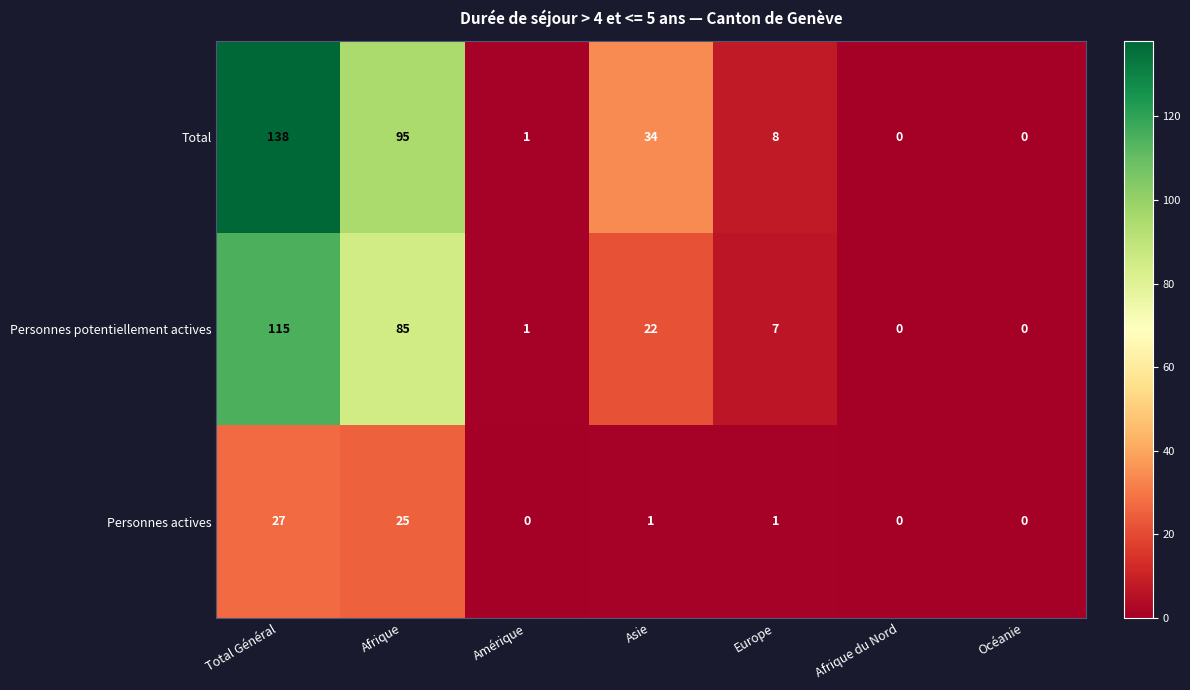

Reading right to left, list all the values displayed in this chart.

Total: Océanie=0	Afrique du Nord=0	Europe=8	Asie=34	Amérique=1	Afrique=95	Total Général=138
Personnes potentiellement actives: Océanie=0	Afrique du Nord=0	Europe=7	Asie=22	Amérique=1	Afrique=85	Total Général=115
Personnes actives: Océanie=0	Afrique du Nord=0	Europe=1	Asie=1	Amérique=0	Afrique=25	Total Général=27